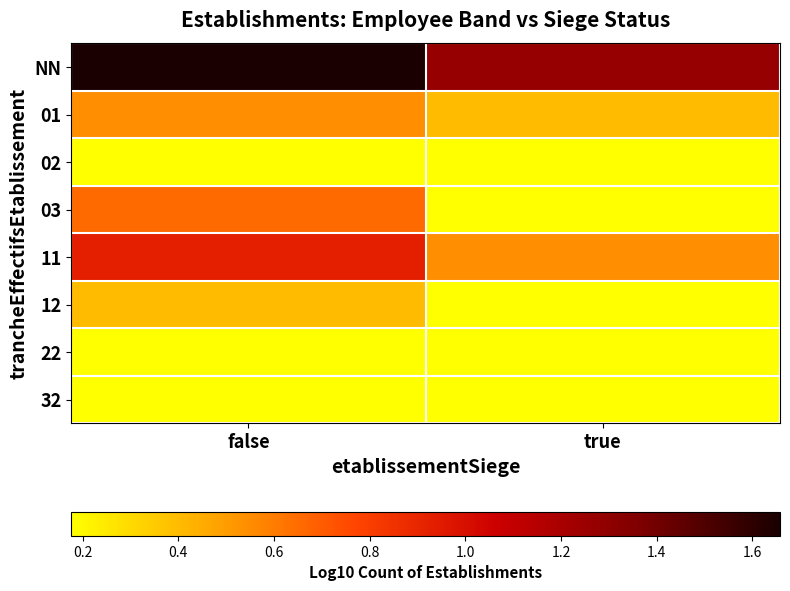

Reading left to right, list all the values displayed in this chart.

NN: false=1.7	true=1.3
01: false=0.5	true=0.4
02: false=0.2	true=0.2
03: false=0.7	true=0.2
11: false=0.9	true=0.5
12: false=0.4	true=0.2
22: false=0.2	true=0.2
32: false=0.2	true=0.2